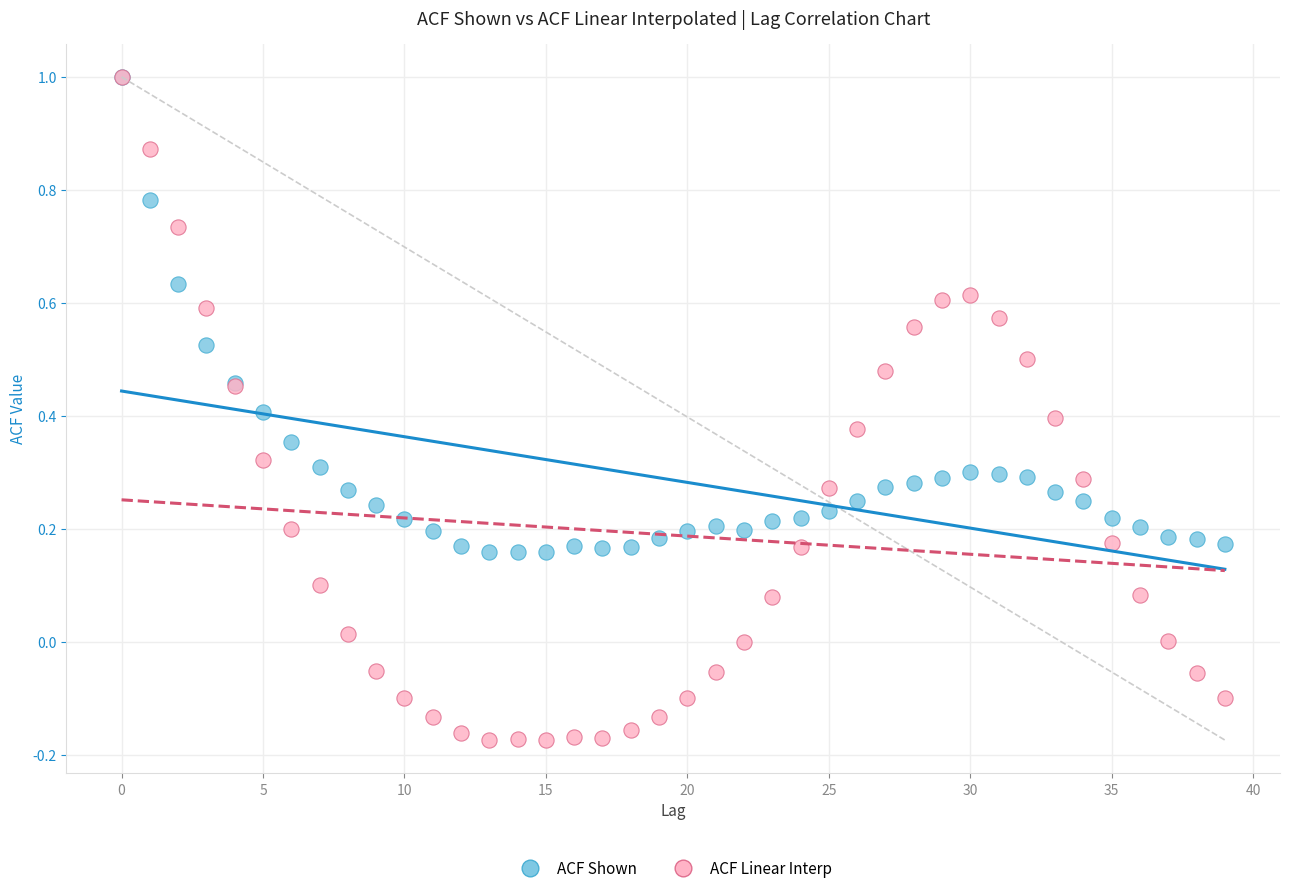

Which series contains the lowest Y value?

ACF Linear Interp